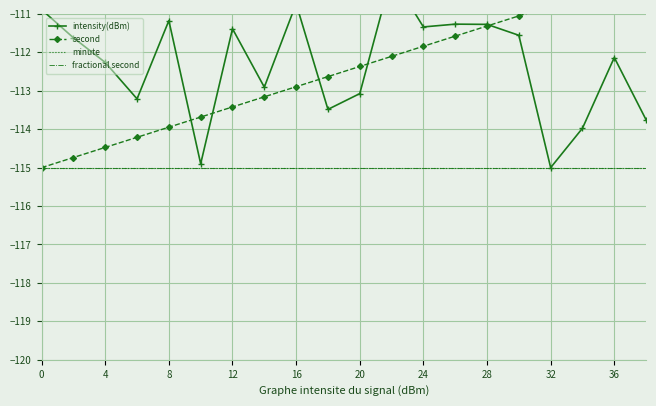

True or false: second and fractional second cross at least once.

False